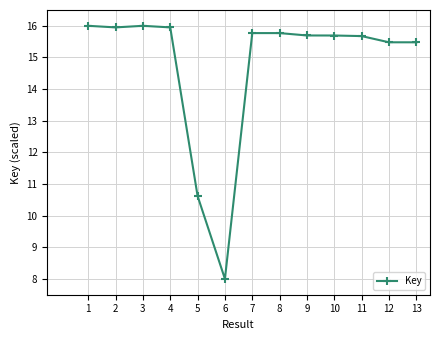

Where is the data nearest to the value 12?

5